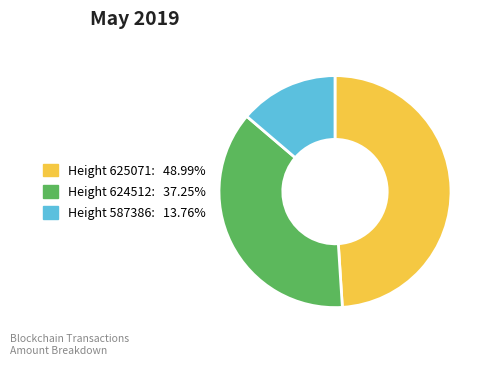

Is the sum of Height 587386: 13.76% and Height 625071: 48.99% greater than half?

Yes